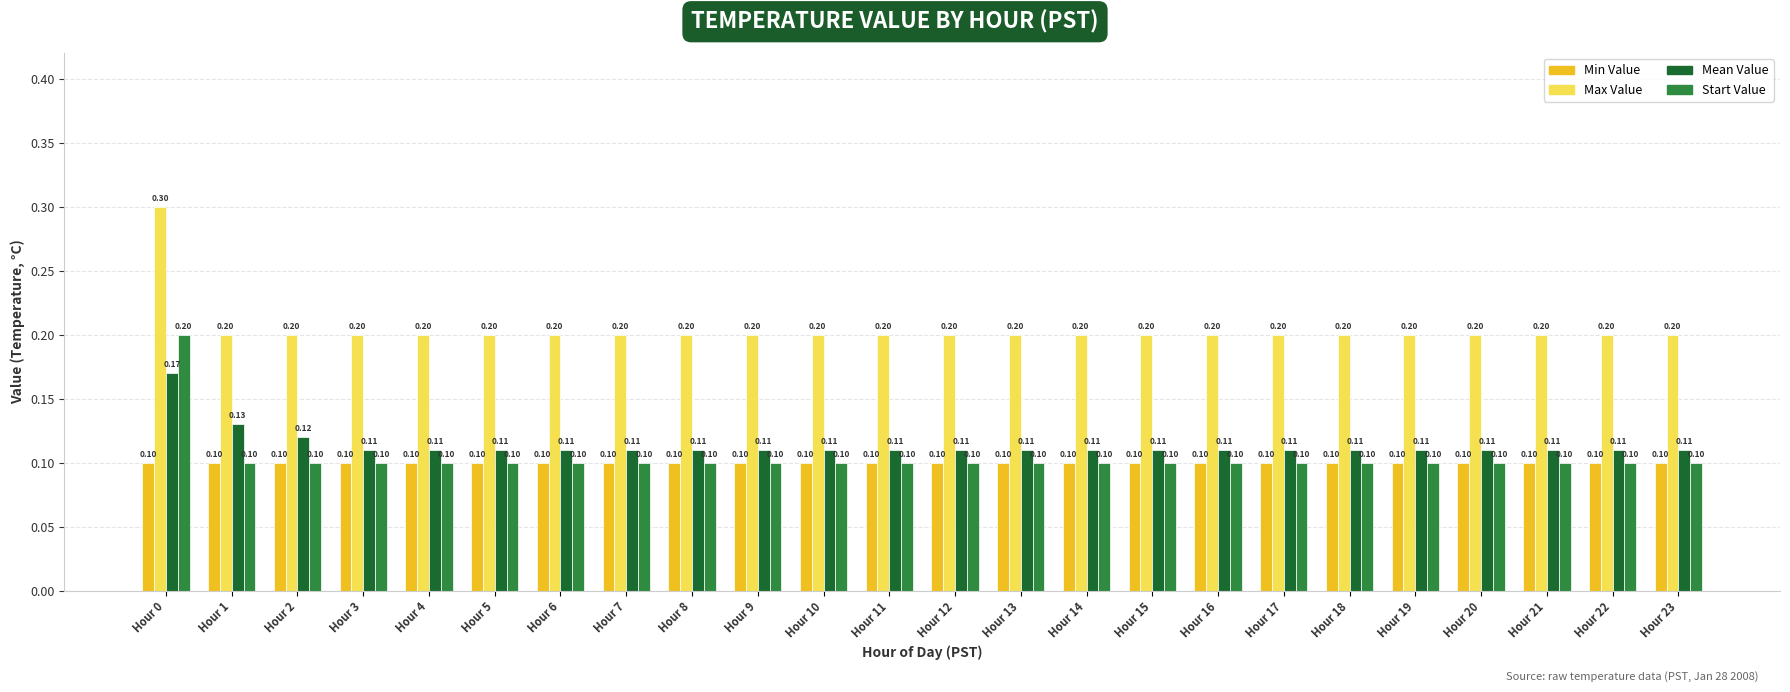

How many series are shown in this chart?

4